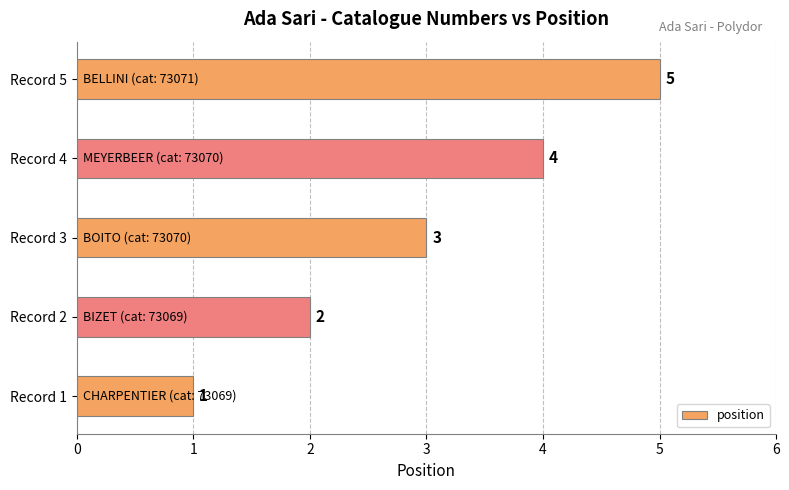

What is the difference between the second highest and second lowest values?

2